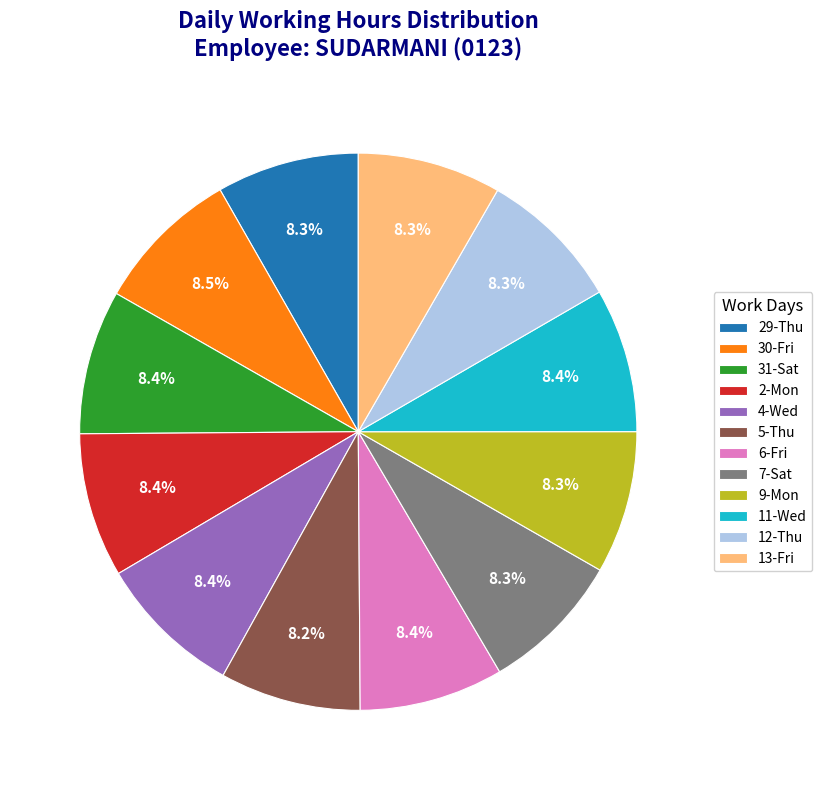

Does 9-Mon represent more than half of the total?

No